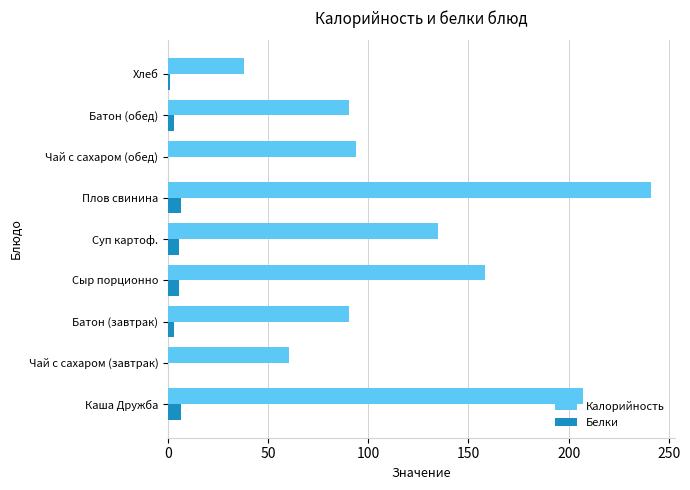

Which series changed the most between Сыр порционно and Хлеб?

Калорийность